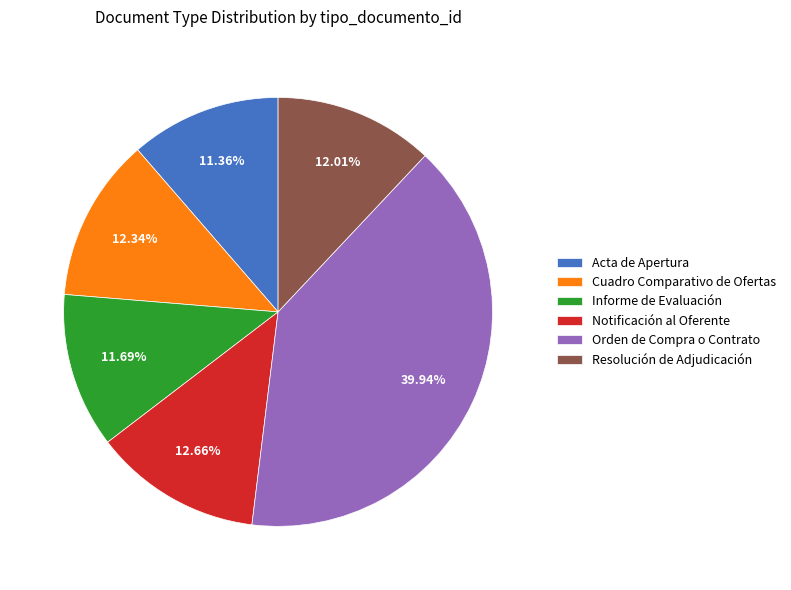

Approximately how many times larger is the value at Notificación al Oferente compared to Cuadro Comparativo de Ofertas?

1.0